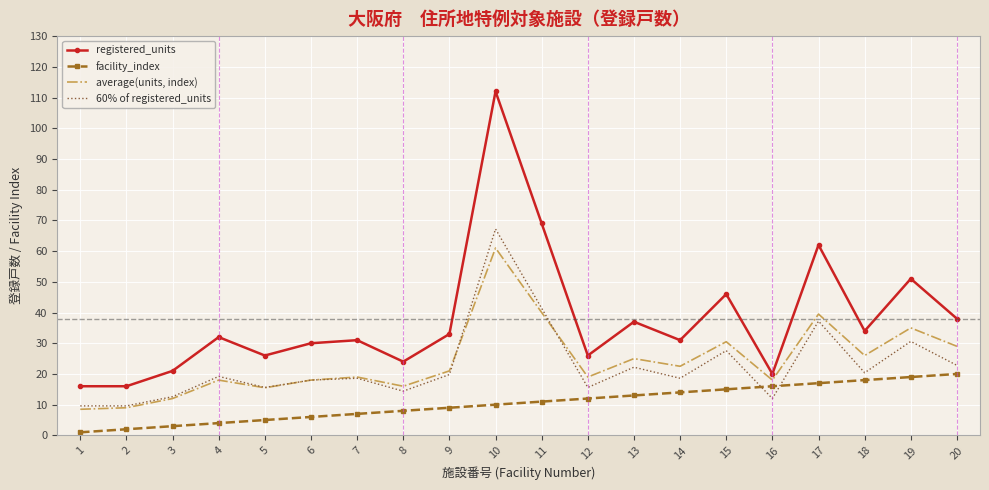

Which series changed the most between 10 and 13?

registered_units